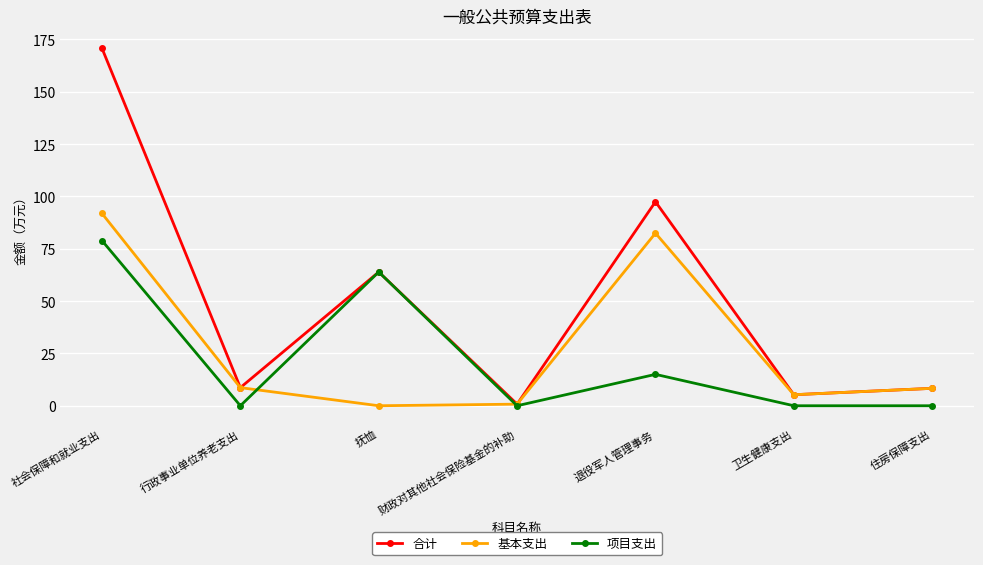

List the series in order of their peak value, highest first.

合计, 基本支出, 项目支出